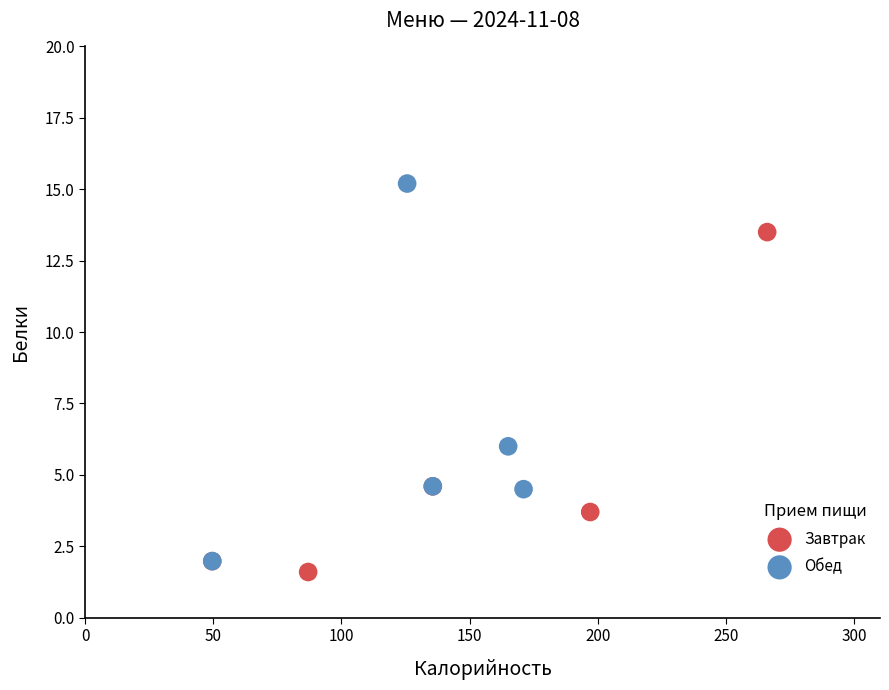

Which series reaches the maximum Y coordinate?

Обед